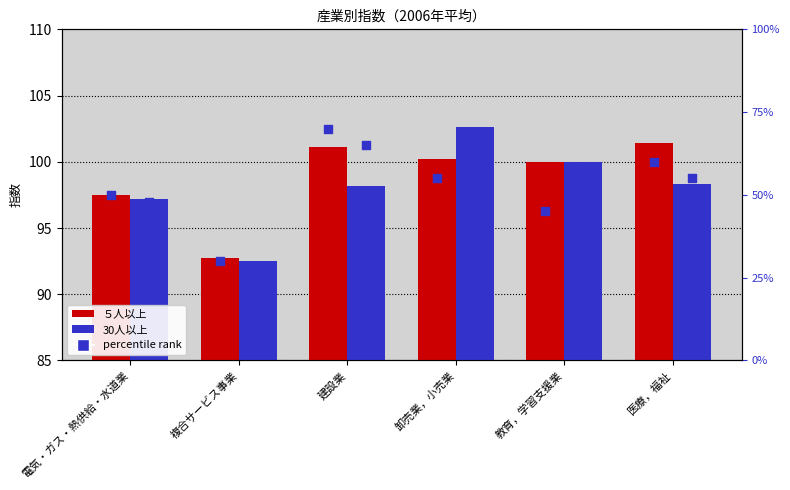

Which series contains the lowest Y value?

30人以上 (pct)